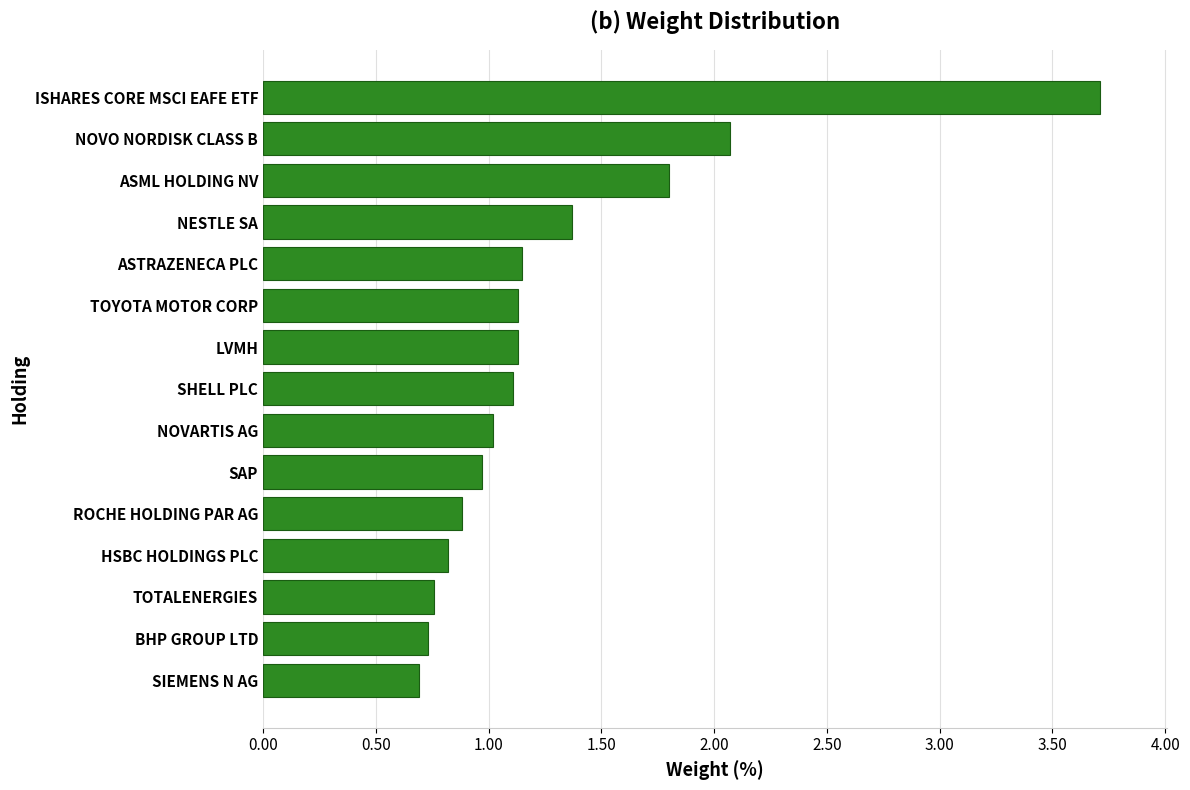

How many values are below 1?

6